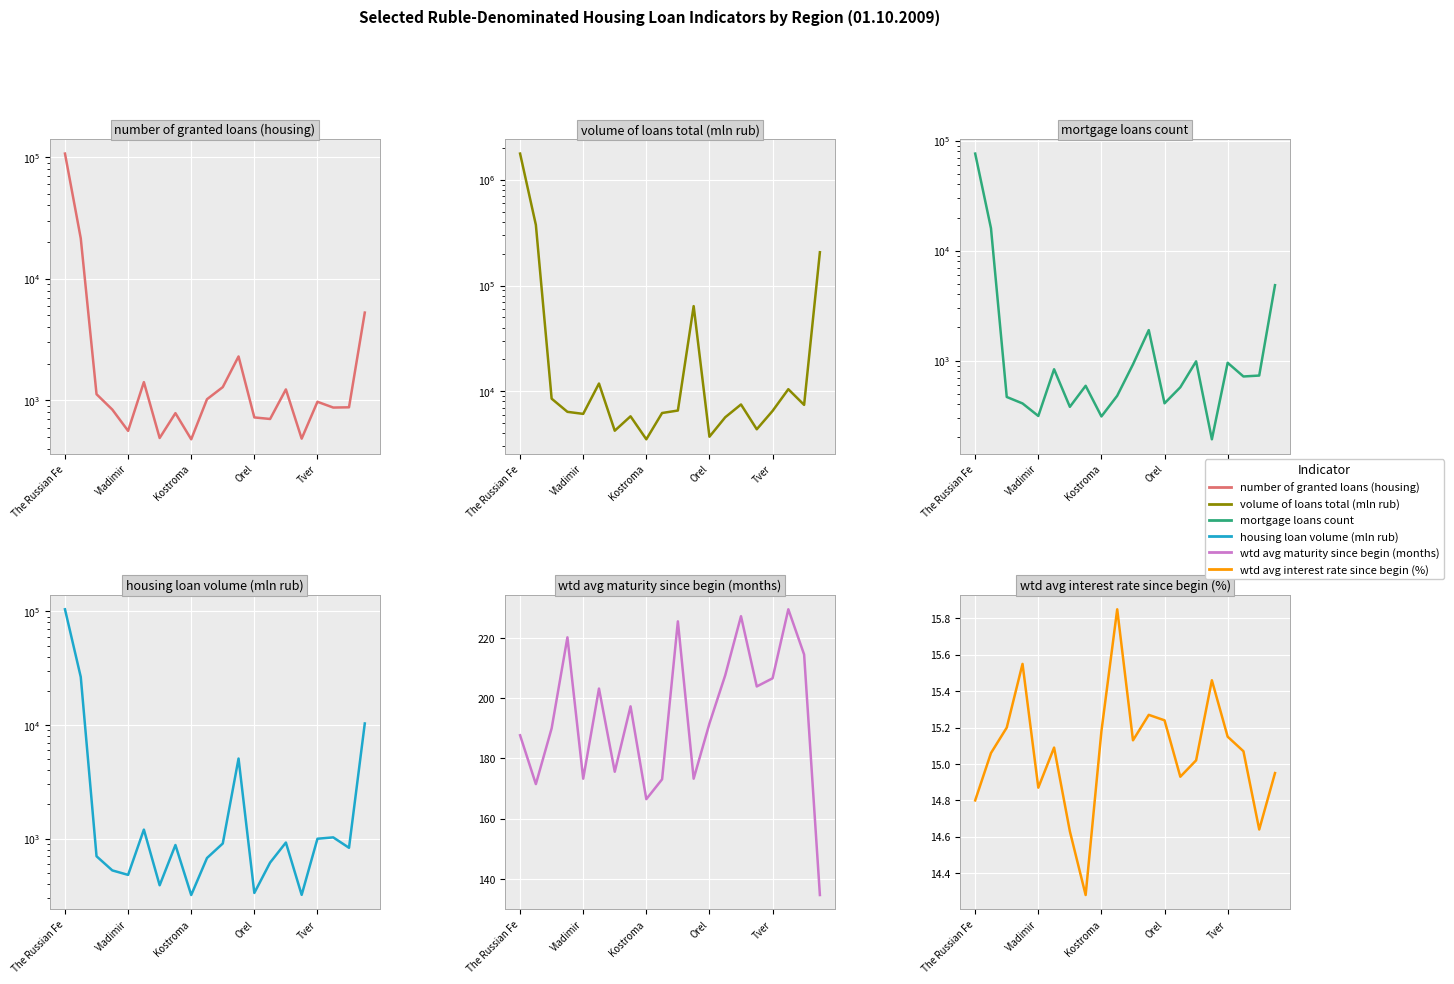

True or false: wtd avg maturity since begin (months) has more than 2 points higher than both neighbors.

True